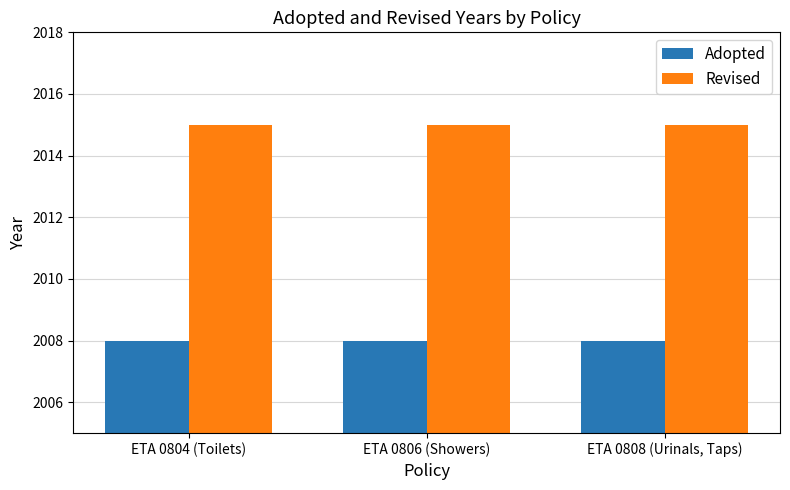

The Adopted series shows 2886 at ETA 0806 (Showers). True or false?

False